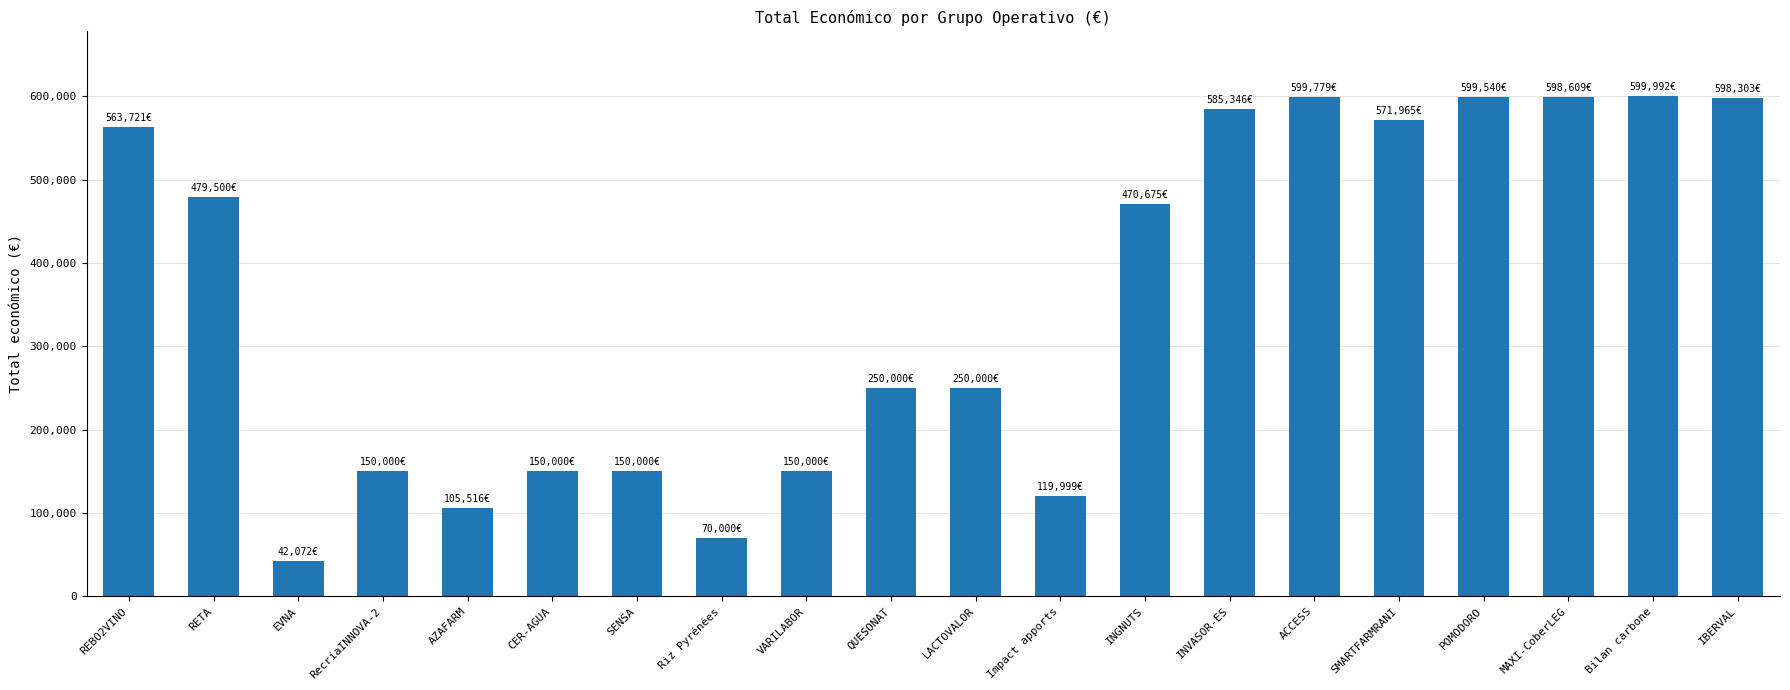

At which label does the data first exceed 470675?

REBO2VINO